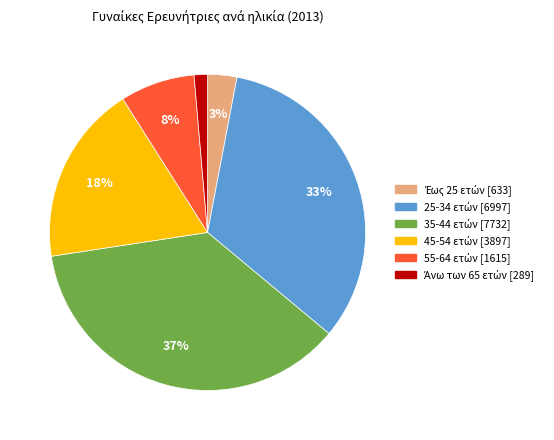

To the nearest percent, what is the average slice percentage?

17%